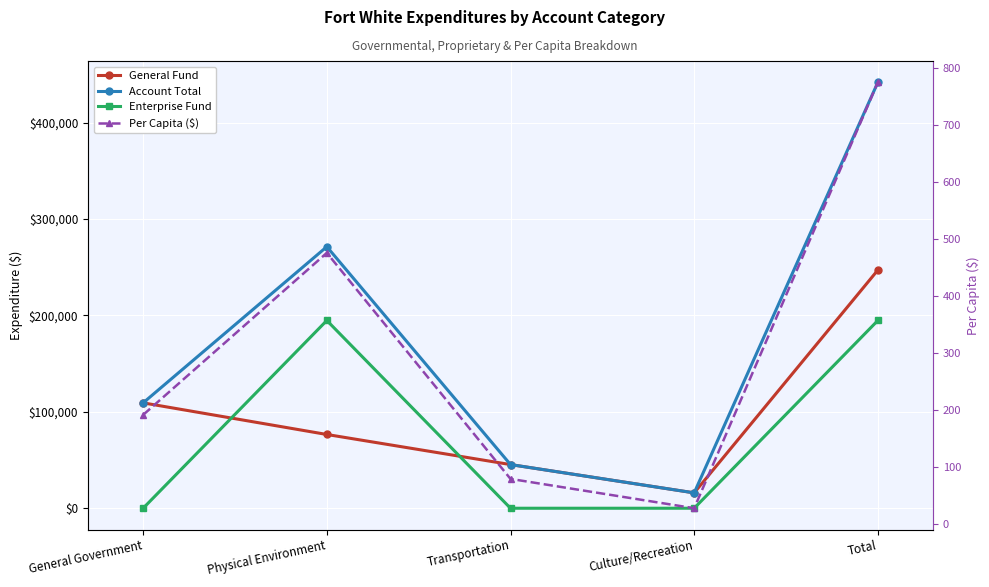

Reading left to right, list all the values displayed in this chart.

General Fund: 109326.0	76524.0	45304.0	15956.0	247110.0
Account Total: 109326.0	271333.0	45304.0	15956.0	441919.0
Enterprise Fund: 0.0	194809.0	0.0	0.0	194809.0
Per Capita ($): 191.8	476.0	79.5	28.0	775.3